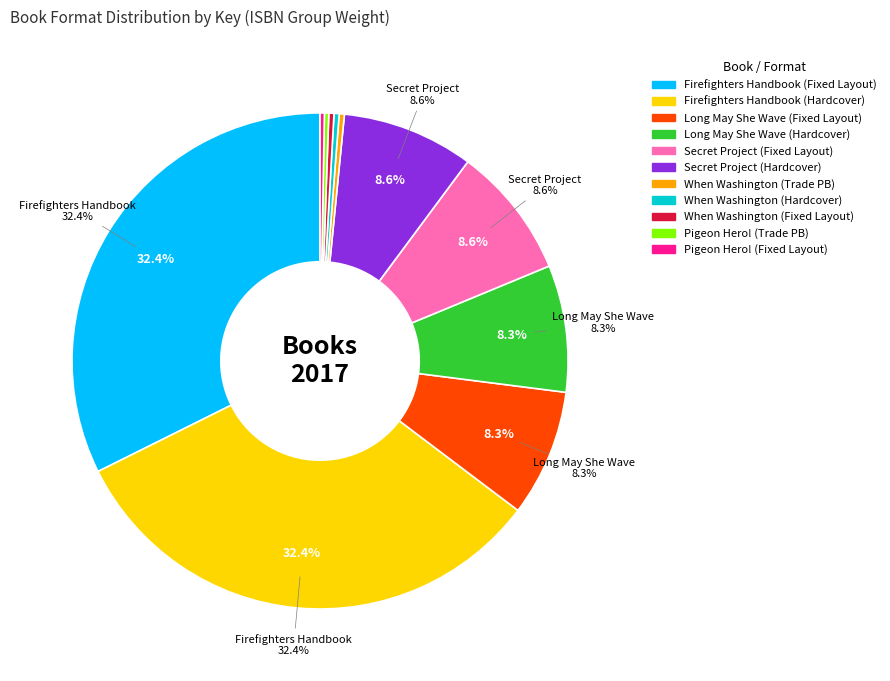

What percentage is NOT represented by Firefighters Handbook (Fixed Layout eBook)?

67.6%